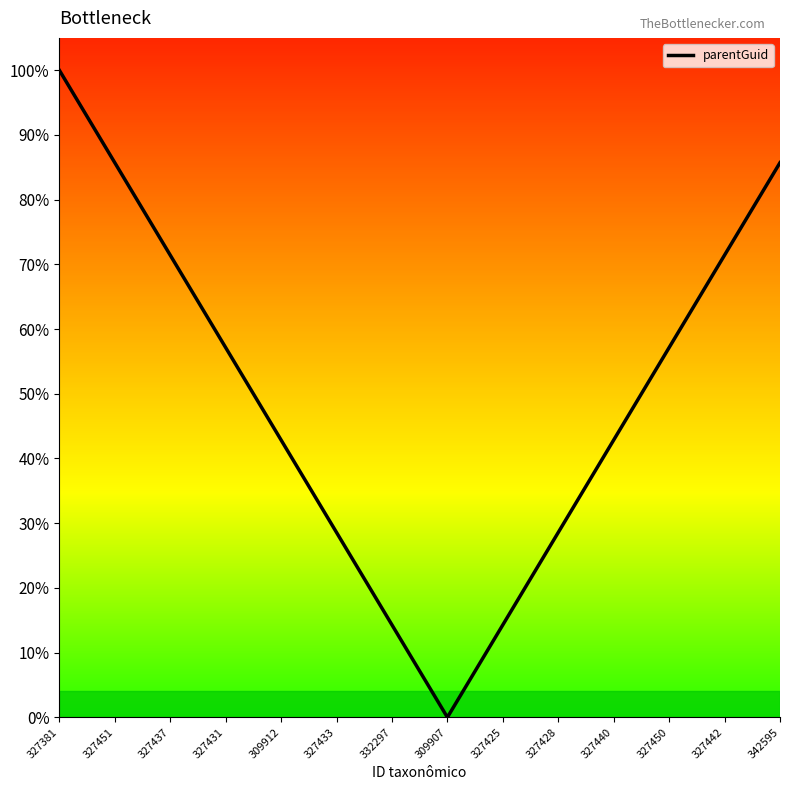

What is the label of the 12th point from the left?

327450